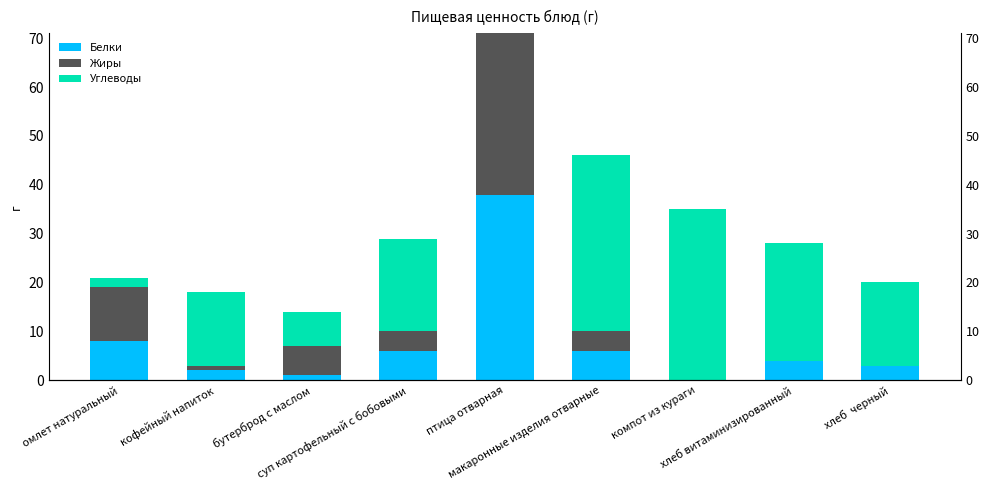

Which series has the largest total across all categories?

Углеводы